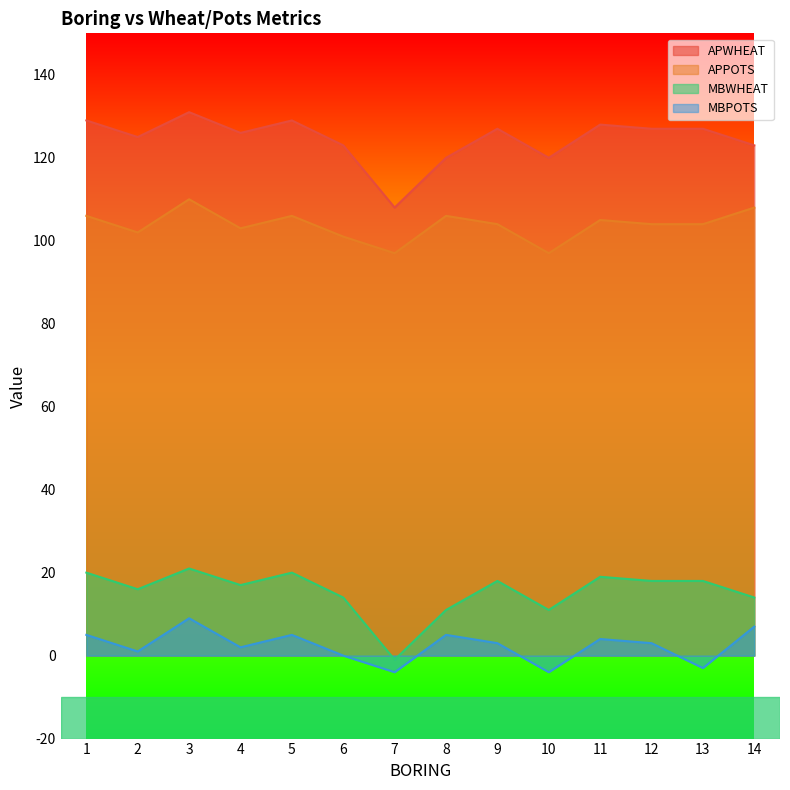

True or false: APWHEAT and MBWHEAT intersect in this chart.

False